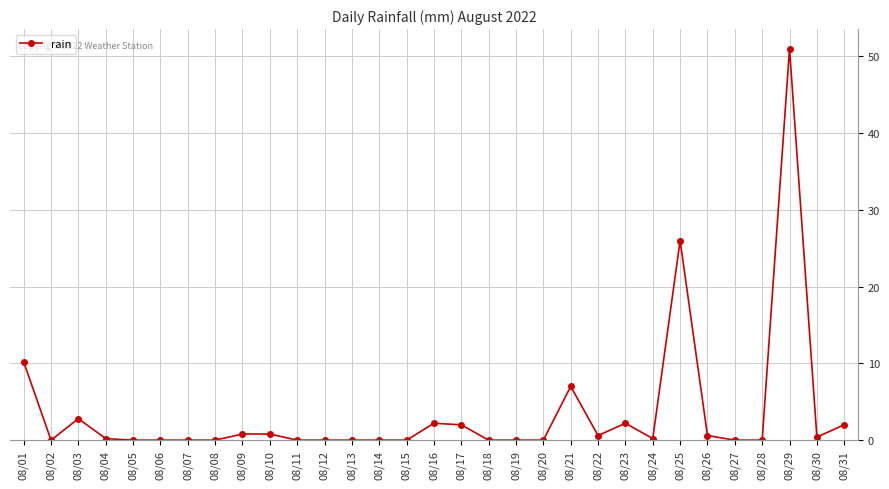

The chart shows a value of 24.9 at 08/13. True or false?

False